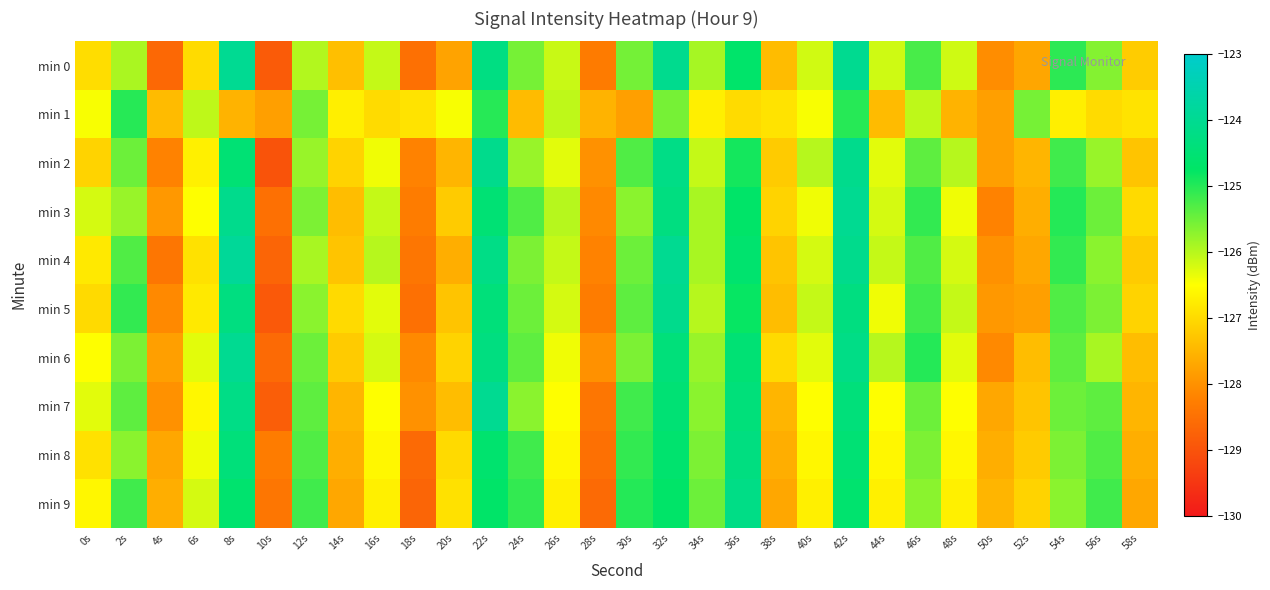

At 8s, list the series in order from smallest to largest.

min 1, min 9, min 2, min 8, min 5, min 7, min 3, min 6, min 0, min 4